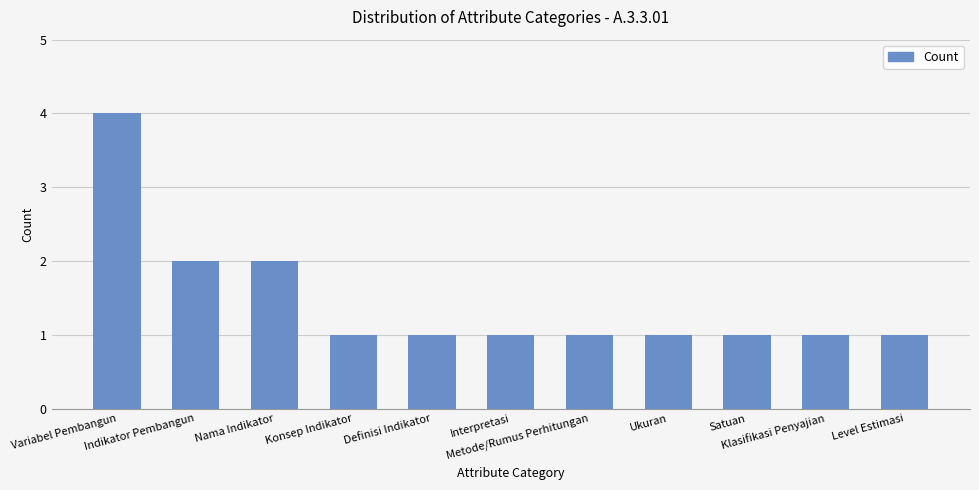

What is the sum of all values?

16